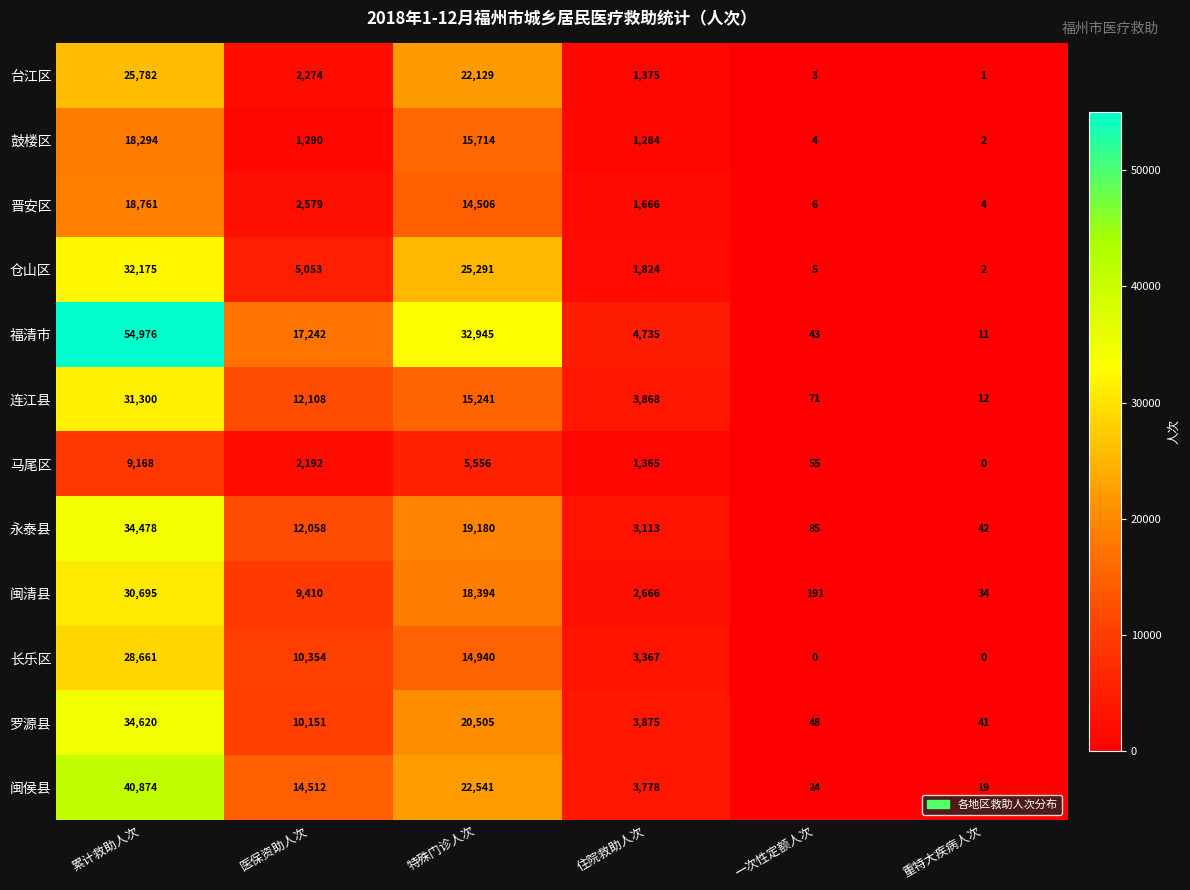

True or false: 福清市 has a value of 4735 at 住院救助人次.

True